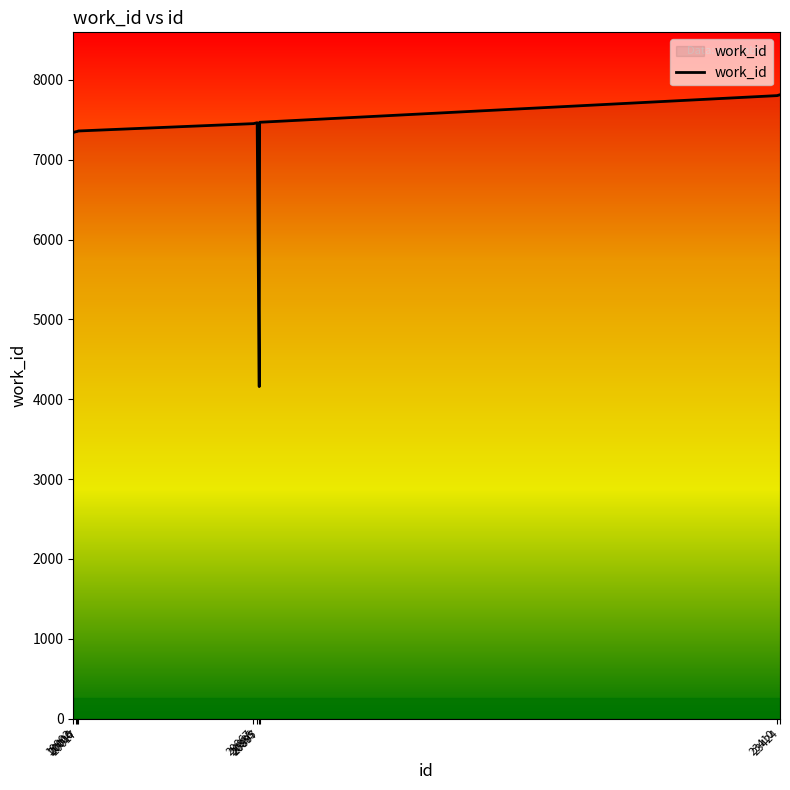

How many categories are shown in the chart?

10